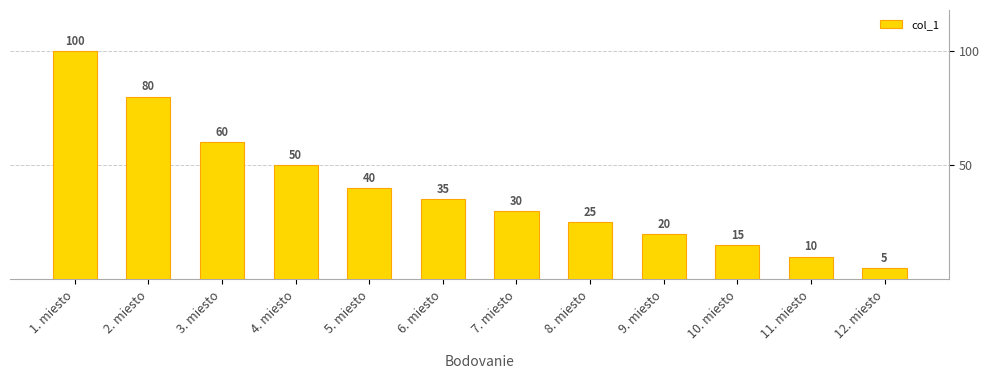

Reading right to left, list all the values displayed in this chart.

12. miesto=5	11. miesto=10	10. miesto=15	9. miesto=20	8. miesto=25	7. miesto=30	6. miesto=35	5. miesto=40	4. miesto=50	3. miesto=60	2. miesto=80	1. miesto=100